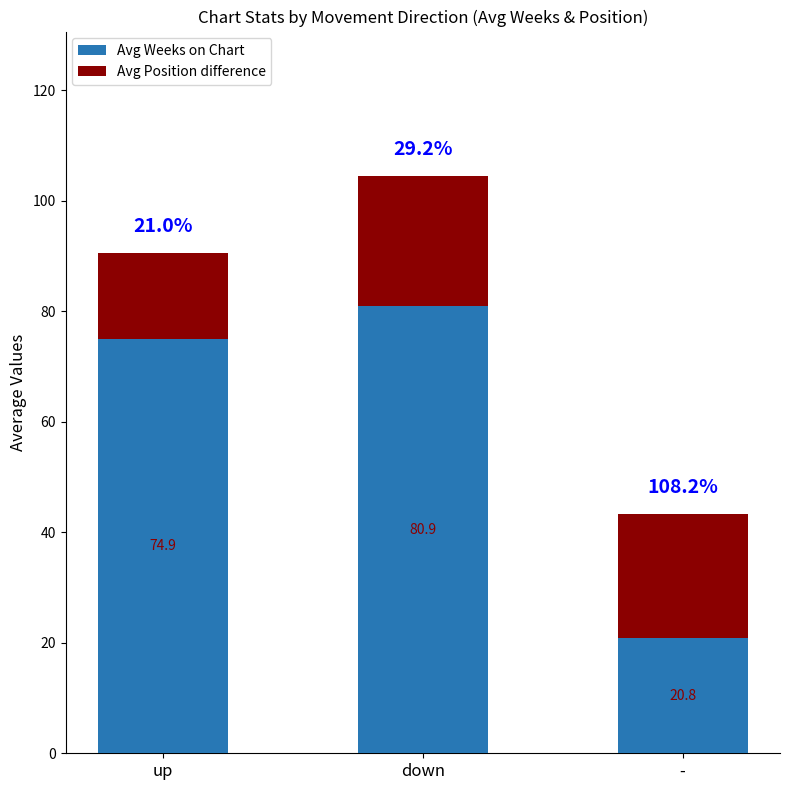

How many bars are there in total?

3